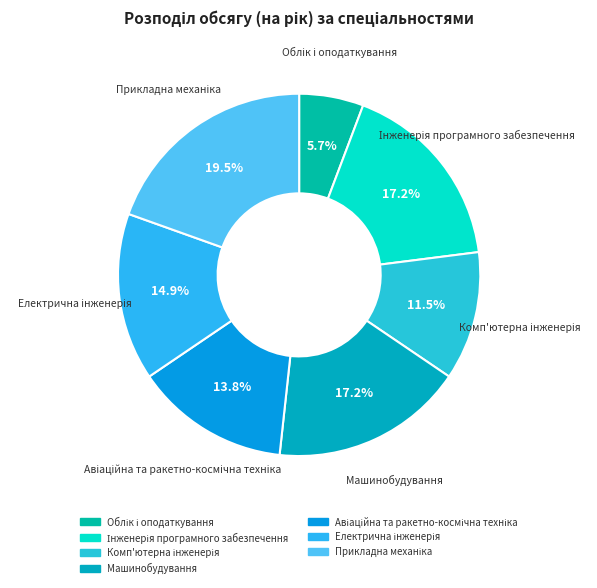

Is there any slice that represents more than half of the pie?

No